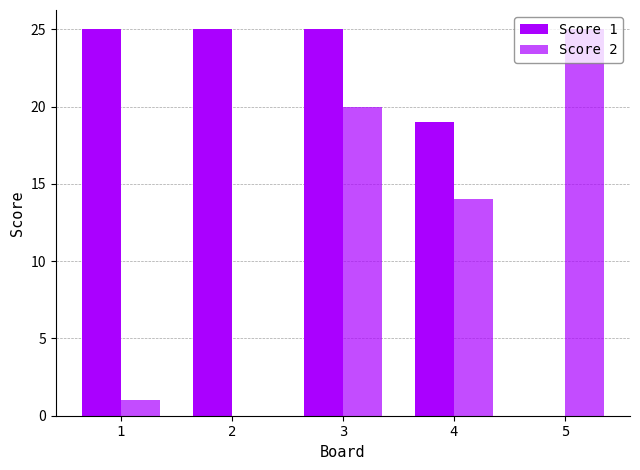

Is the value of Score 1 at 1 greater than the value of Score 2 at 1?

Yes